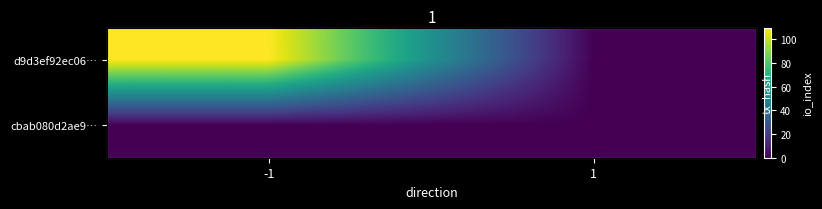

True or false: d9d3ef92ec06… has a value of -68 at 1.

False